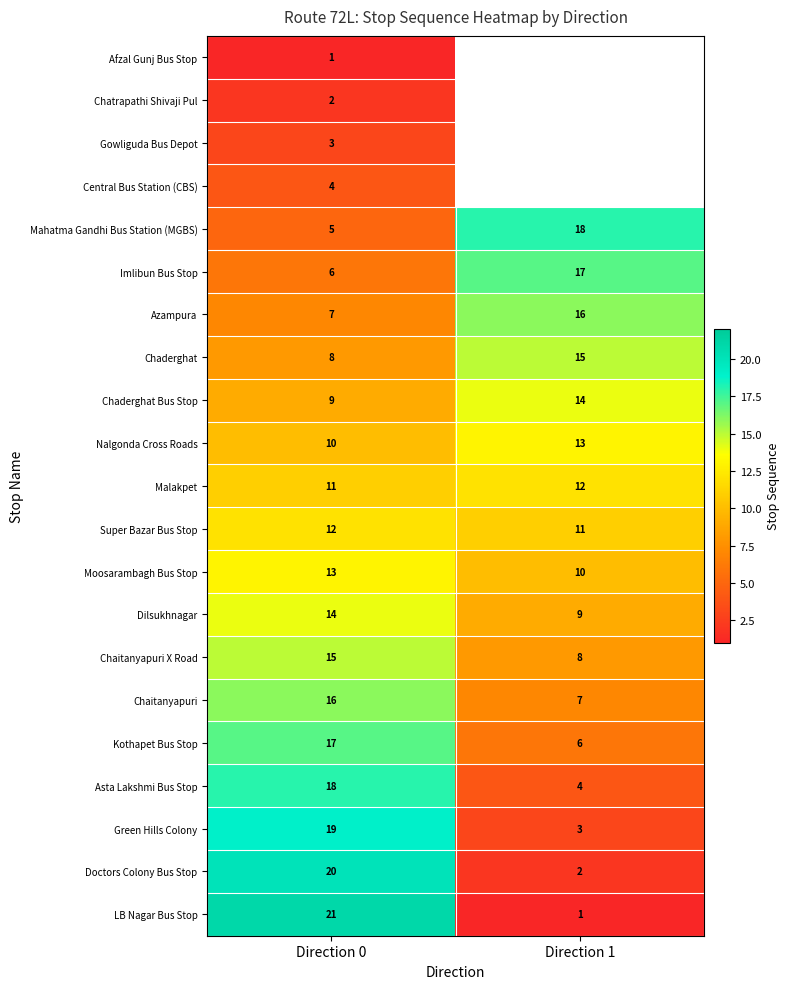

What is the difference between the maximum and minimum values in the Mahatma Gandhi Bus Station (MGBS) series?

13